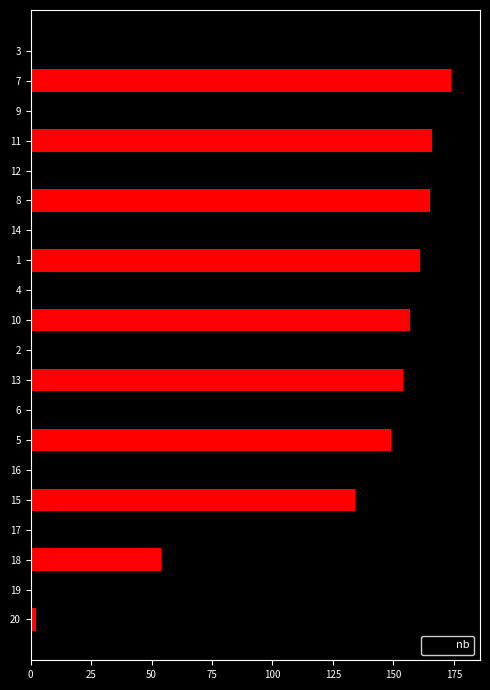

True or false: the data shows 62 at 5.

False